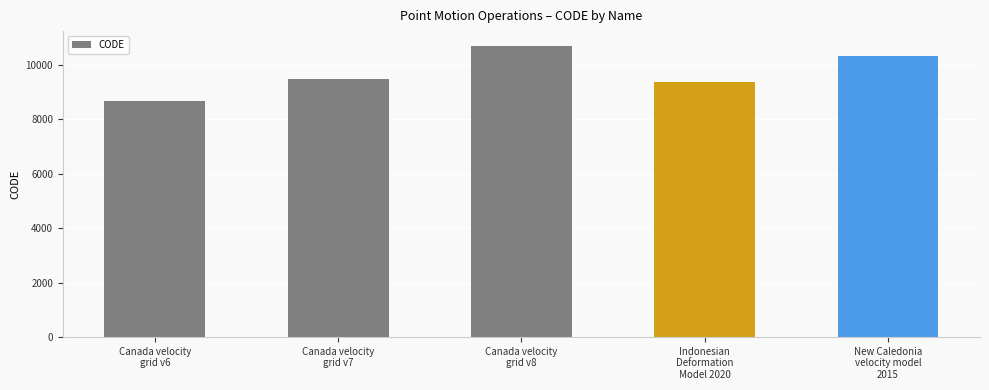

Approximately how many times larger is the value at New Caledonia
velocity model
2015 compared to Canada velocity
grid v7?

1.1